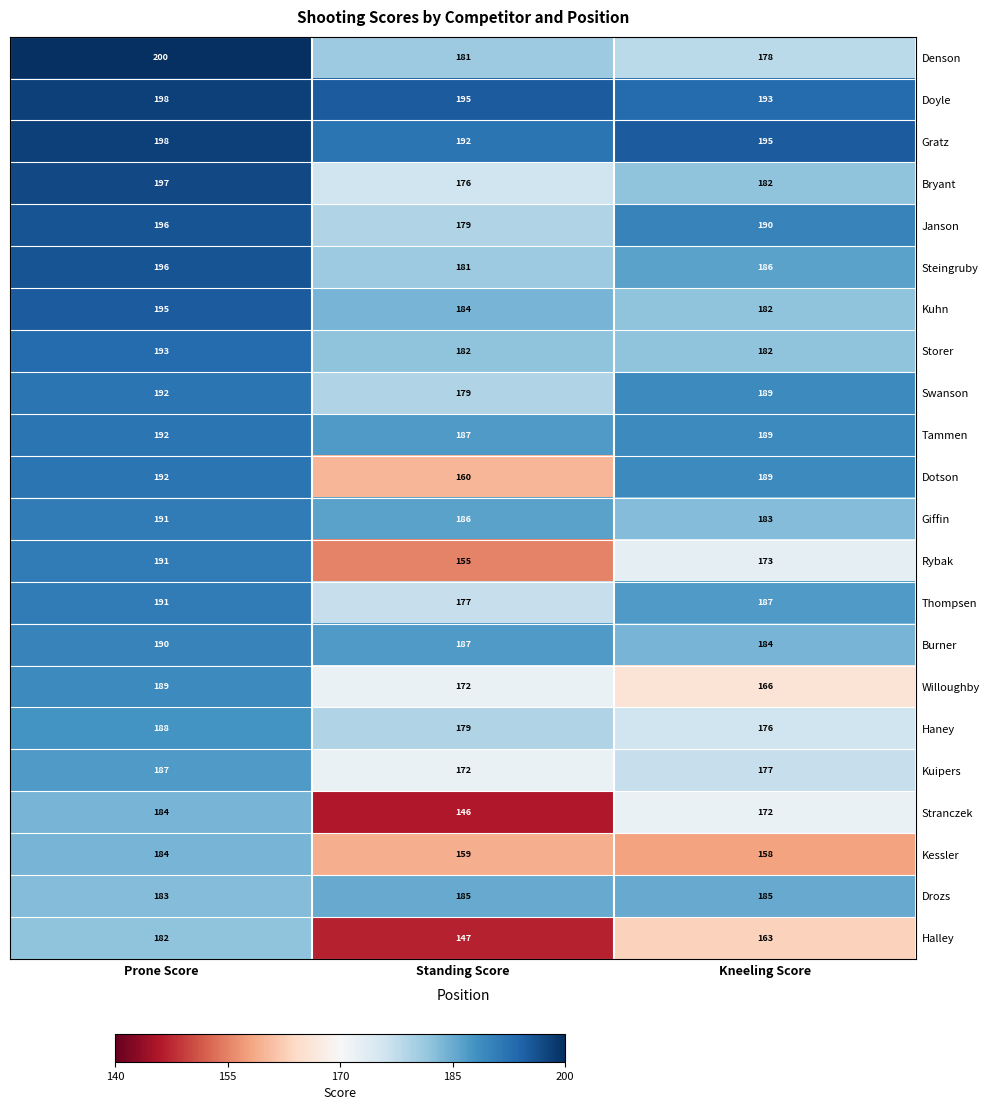

Where does the Janson series first go above 190?

Prone Score